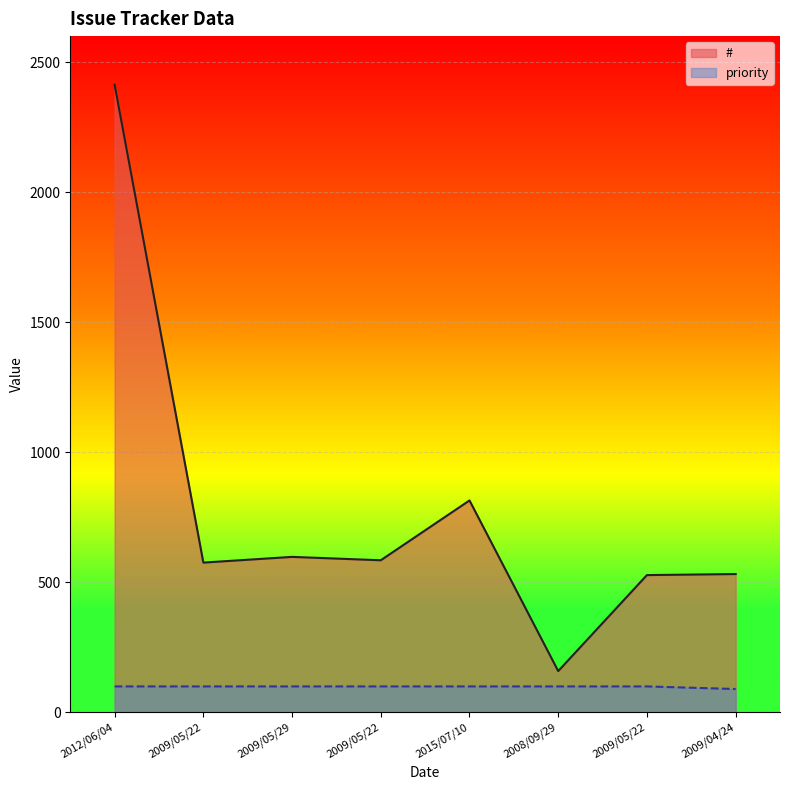

The priority series shows 60 at 2009/05/22. True or false?

False